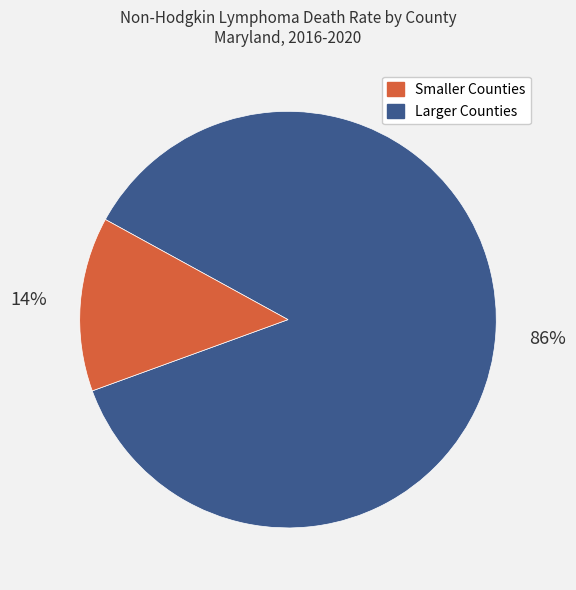

Does any single category account for the majority?

Yes